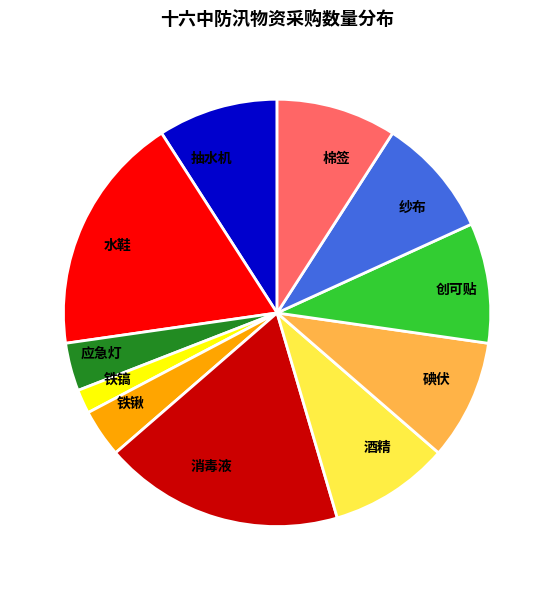

Which category has the smallest portion of the pie?

铁镐